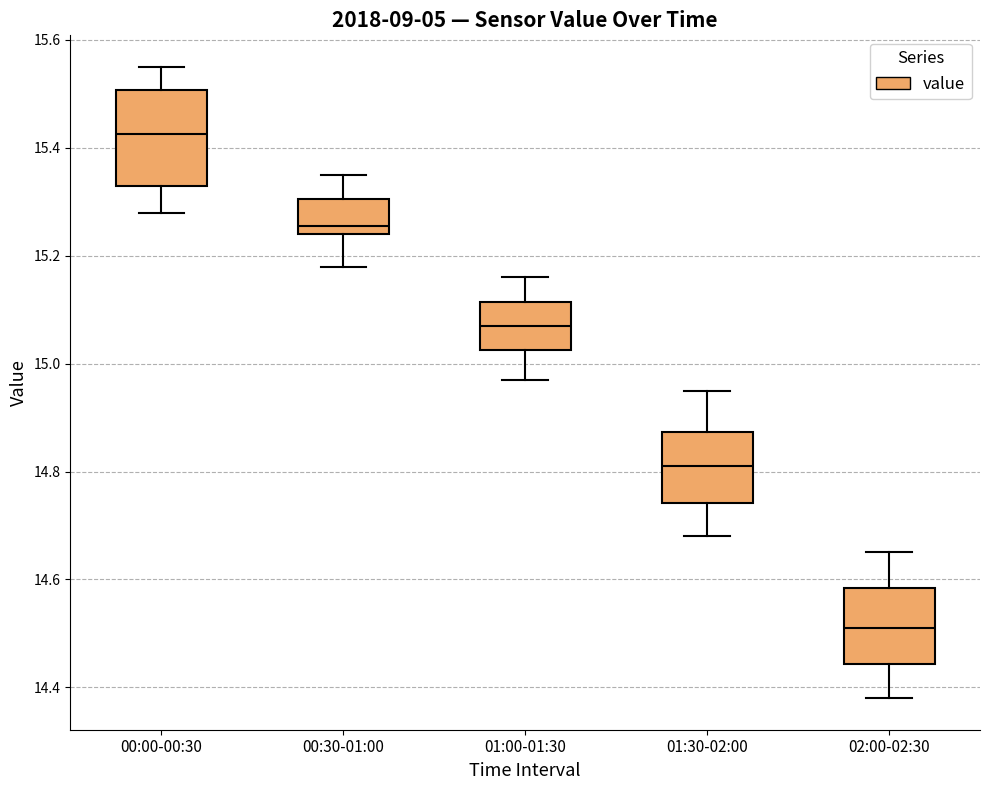

Which box's median line is the highest?

00:00-00:30